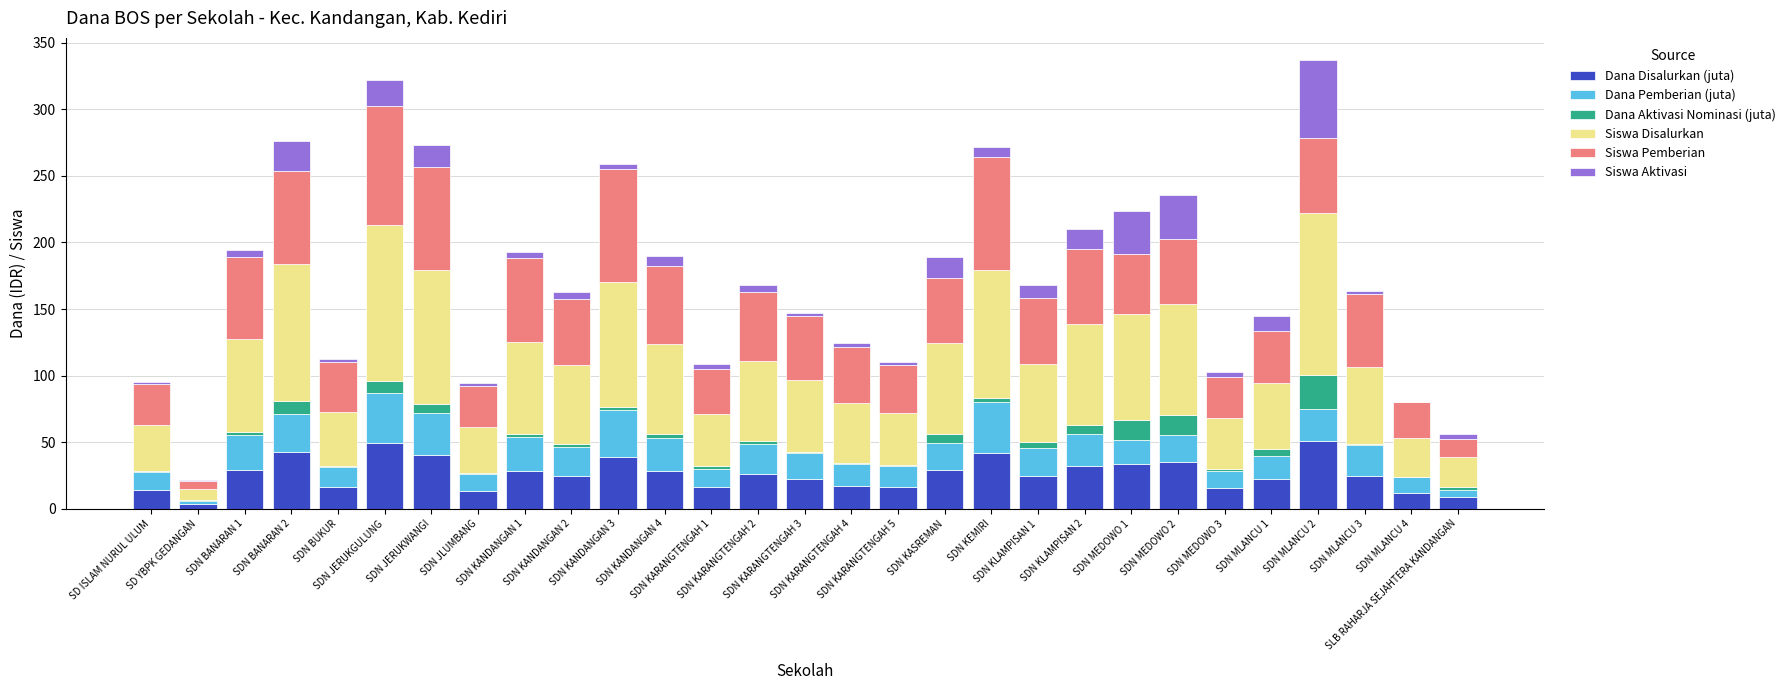

What is the highest value of the Dana Disalurkan (juta) series?

51.1